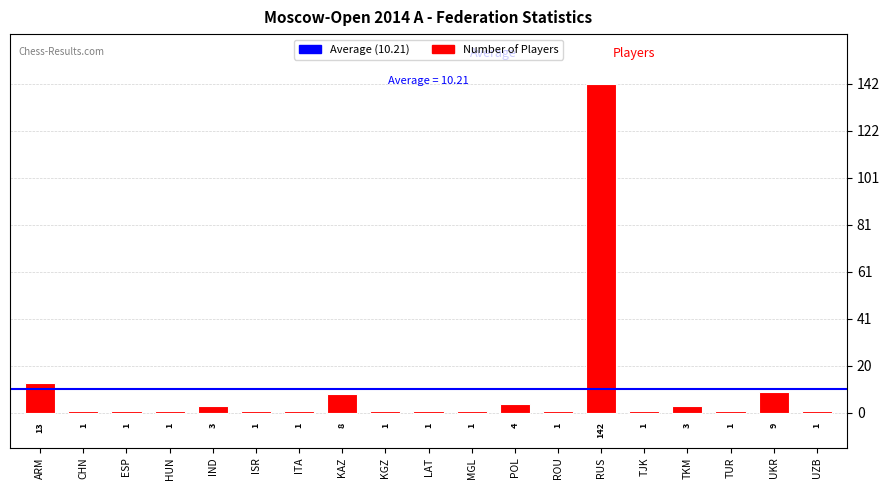

What is the value of the 12th bar from the left?

4